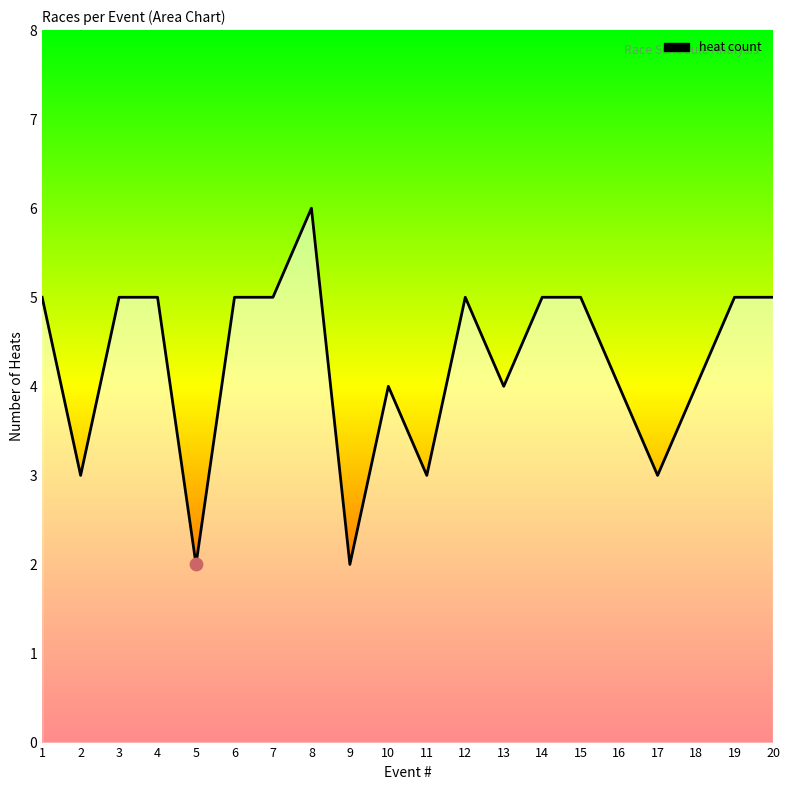

Between 17 and 12, which is larger?

12